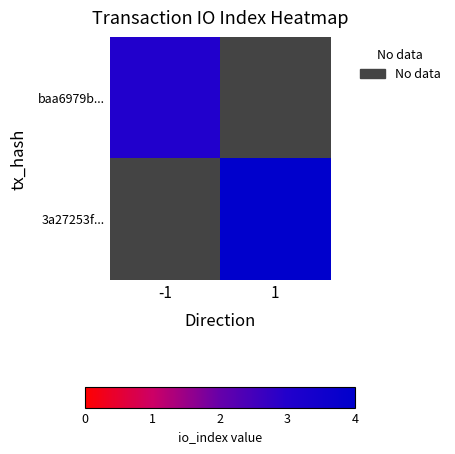

How many positive values does the baa6979b... series have?

1